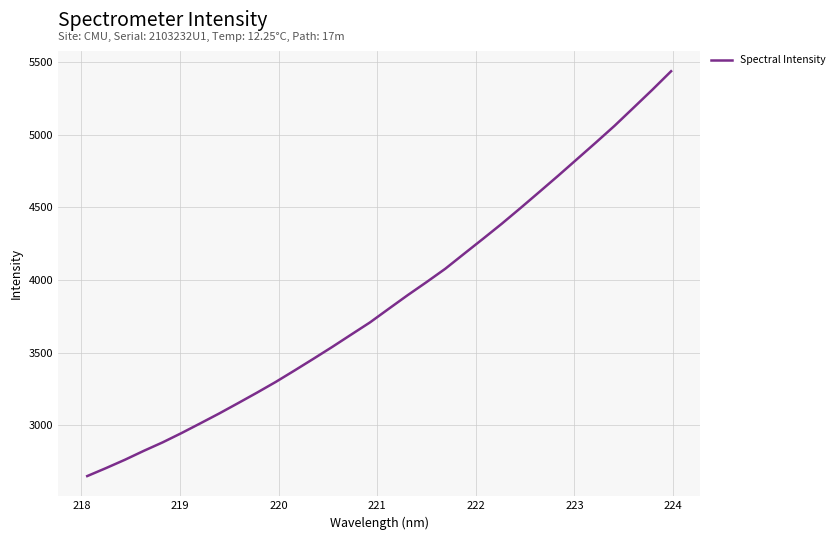

Reading left to right, what are all the values shown in this chart?

2649.4	2704.5	2761.8	2823.2	2881.6	2945.5	3012.6	3080.5	3151.6	3223.6	3297.8	3376.7	3457.2	3539.0	3623.5	3707.6	3801.7	3895.0	3984.8	4077.2	4180.5	4283.1	4387.2	4495.8	4606.6	4718.2	4832.3	4946.4	5062.6	5185.9	5309.7	5437.6